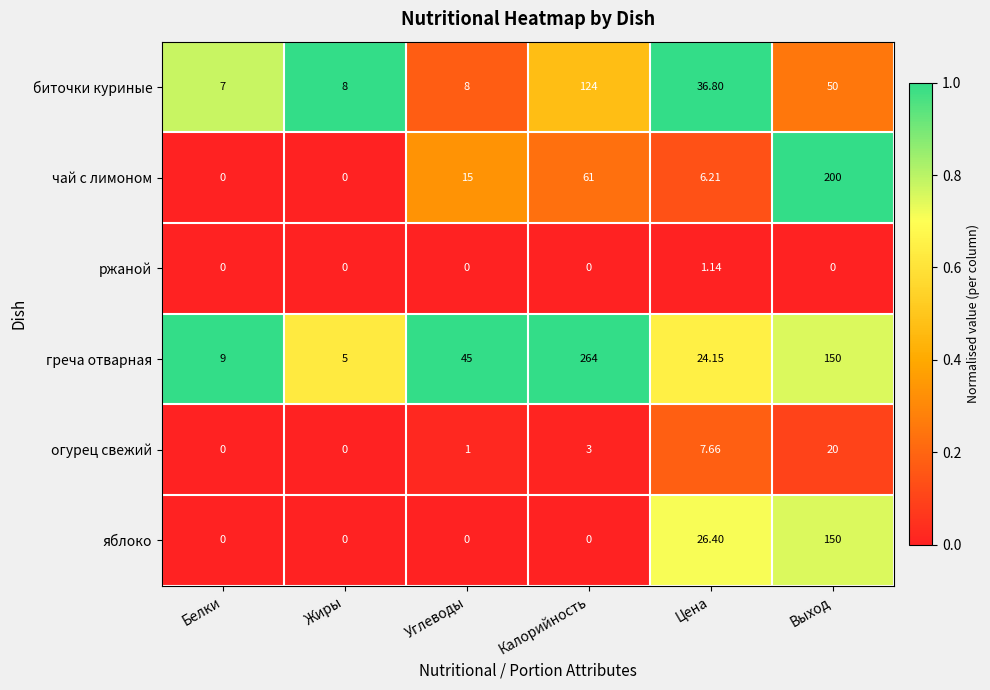

Between Белки and Калорийность, which series saw the biggest shift?

греча отварная